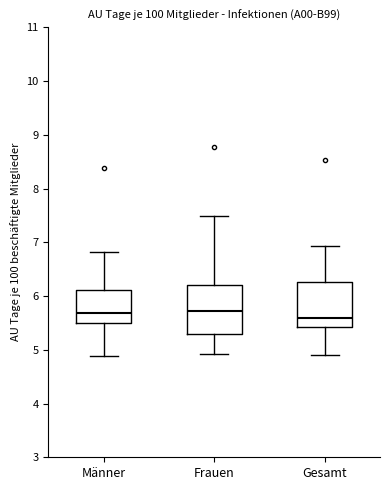

Reading left to right, read every box against the y-axis: the position of its median line, the range the box covers, and the ends of its whiskers. The values are not printed on the chart, so give them approximately, as read against the axis.

Männer: median 5.7, box 5.5 to 6.1, whiskers 4.9 to 6.8
Frauen: median 5.7, box 5.3 to 6.2, whiskers 4.9 to 7.5
Gesamt: median 5.6, box 5.4 to 6.3, whiskers 4.9 to 6.9